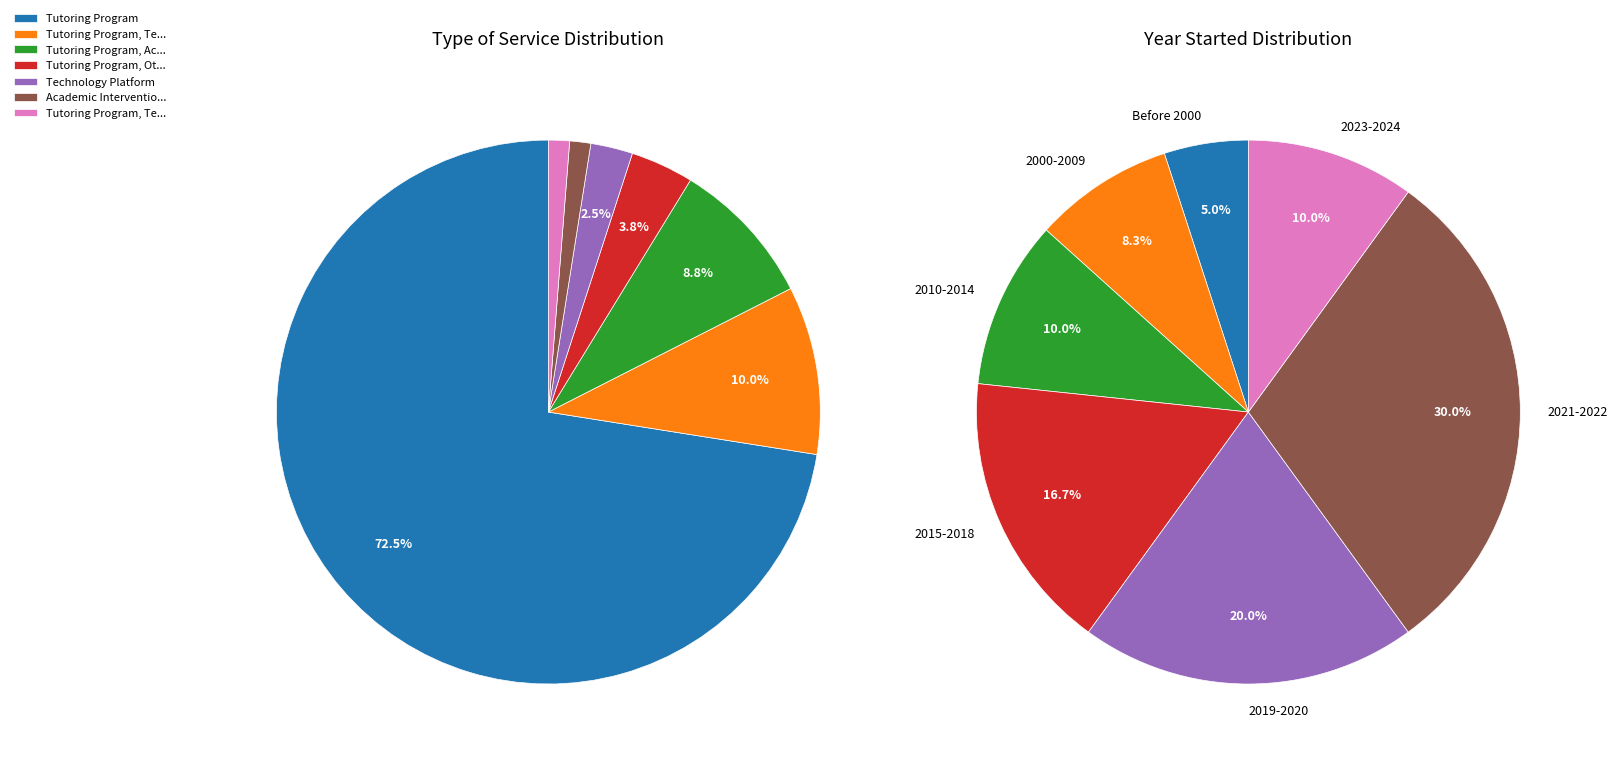

What percentage do Technology Platform and Tutoring Program, Other together represent?

6.2%